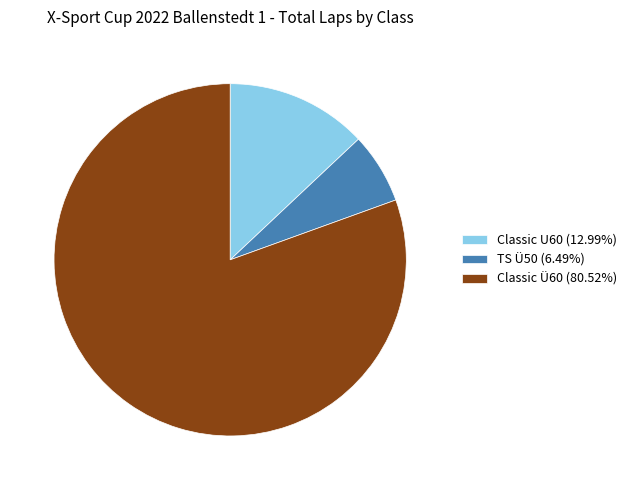

How many slices are in this pie chart?

3